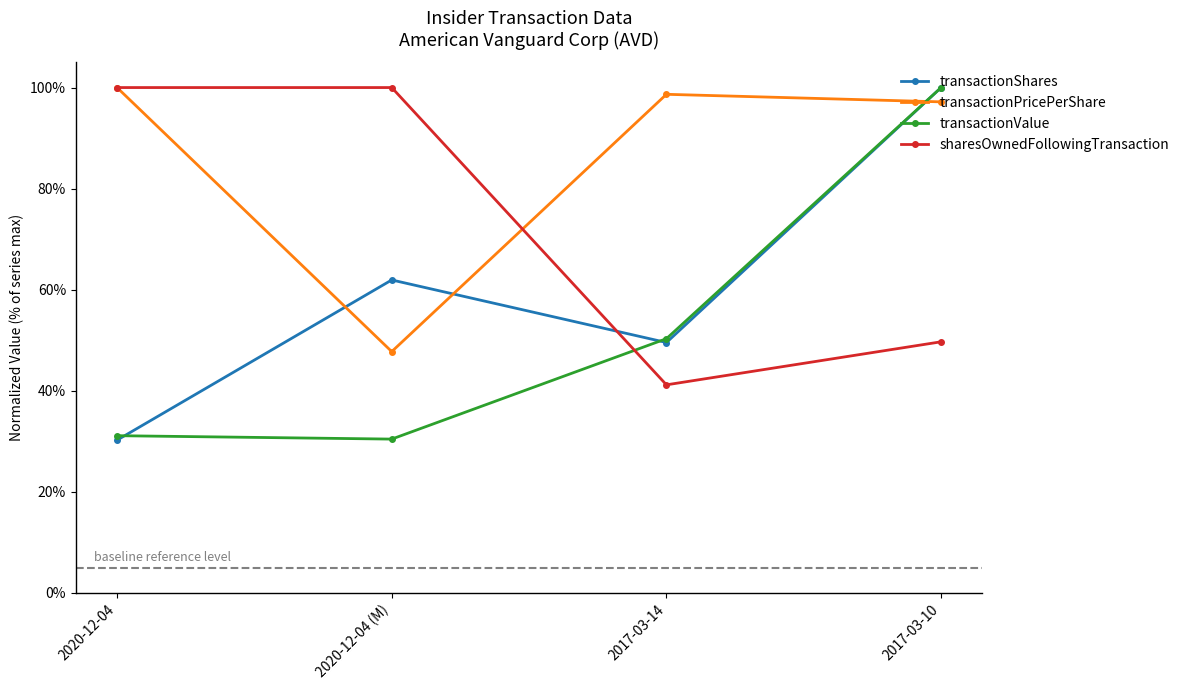

Rank the series by their maximum value, from highest to lowest.

transactionShares, transactionPricePerShare, transactionValue, sharesOwnedFollowingTransaction